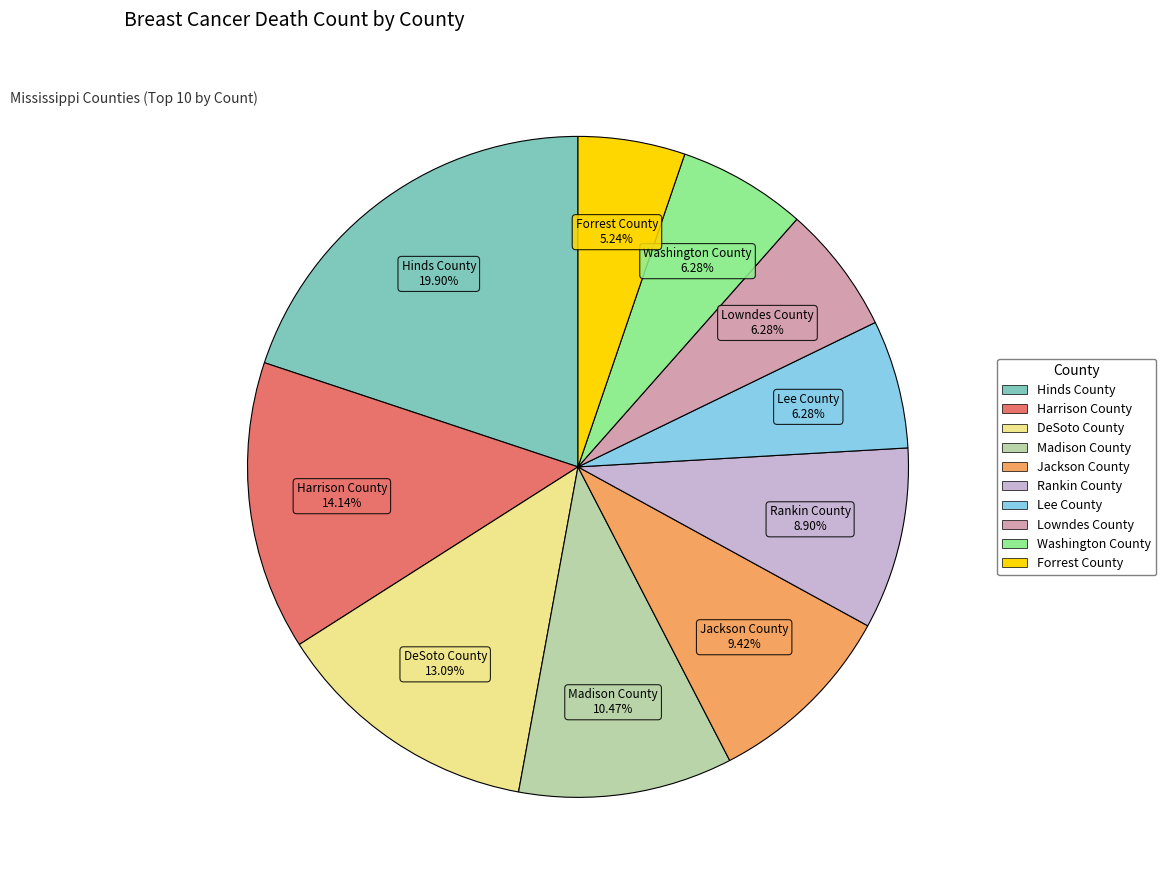

To the nearest percent, what is the combined percentage of Hinds County and Lee County?

26%